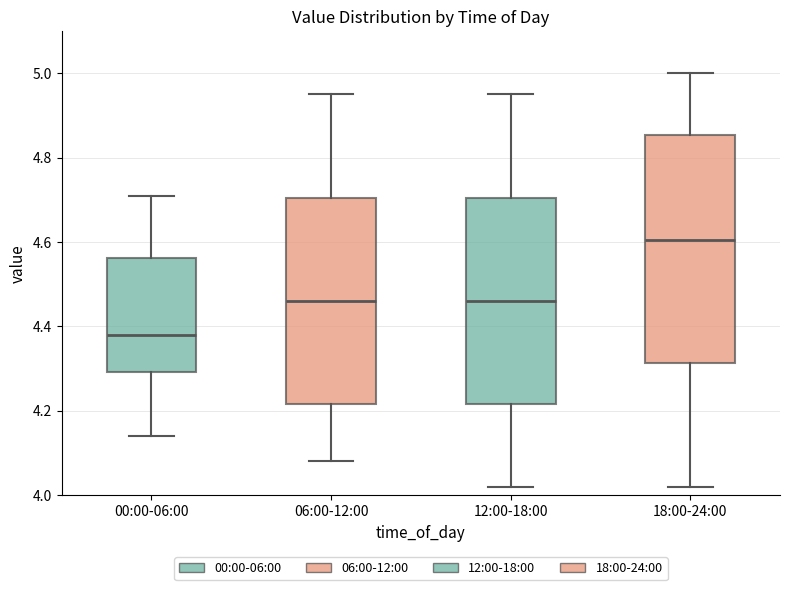

Reading left to right, transcribe this box plot: for each box, give where its median line is, the range the box spans, and where its two whiskers end, as read against the y-axis. The values are not printed on the chart, so give them approximately, as read against the axis.

00:00-06:00: median 4.38, box 4.30 to 4.56, whiskers 4.14 to 4.72
06:00-12:00: median 4.46, box 4.22 to 4.70, whiskers 4.08 to 4.96
12:00-18:00: median 4.46, box 4.22 to 4.70, whiskers 4.02 to 4.96
18:00-24:00: median 4.60, box 4.32 to 4.86, whiskers 4.02 to 5.00